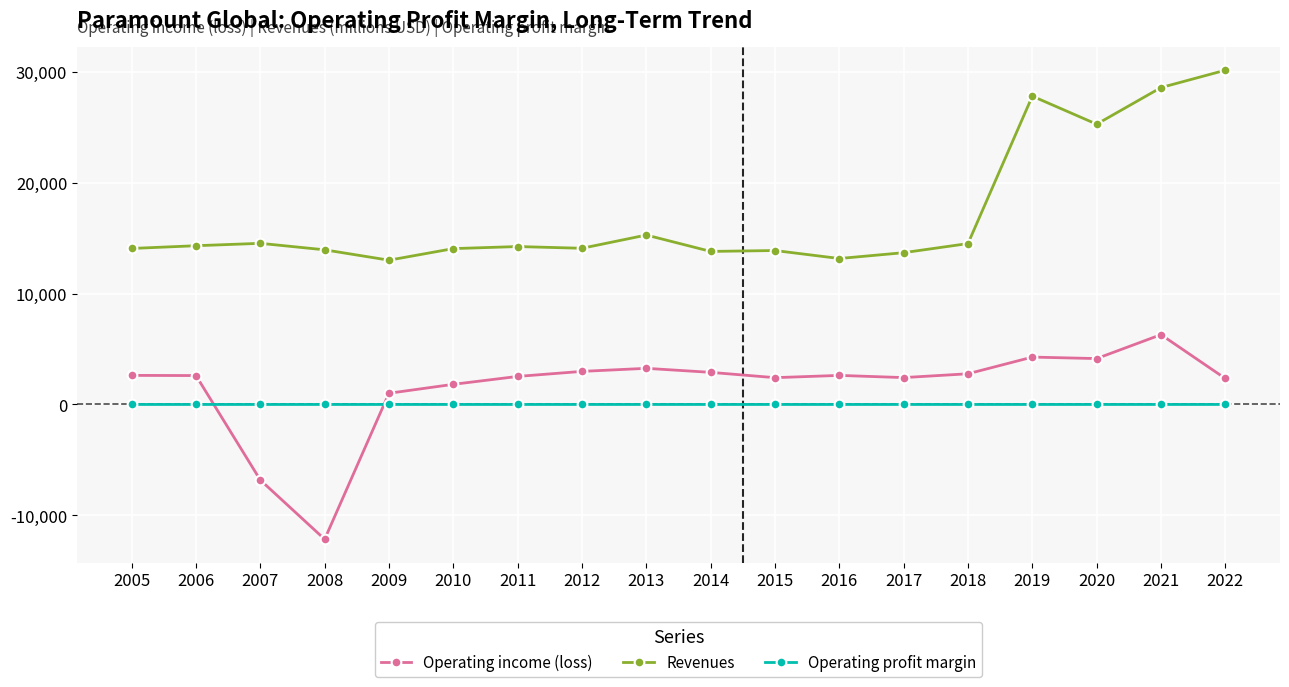

At which label does Operating profit margin first exceed 0?

2005